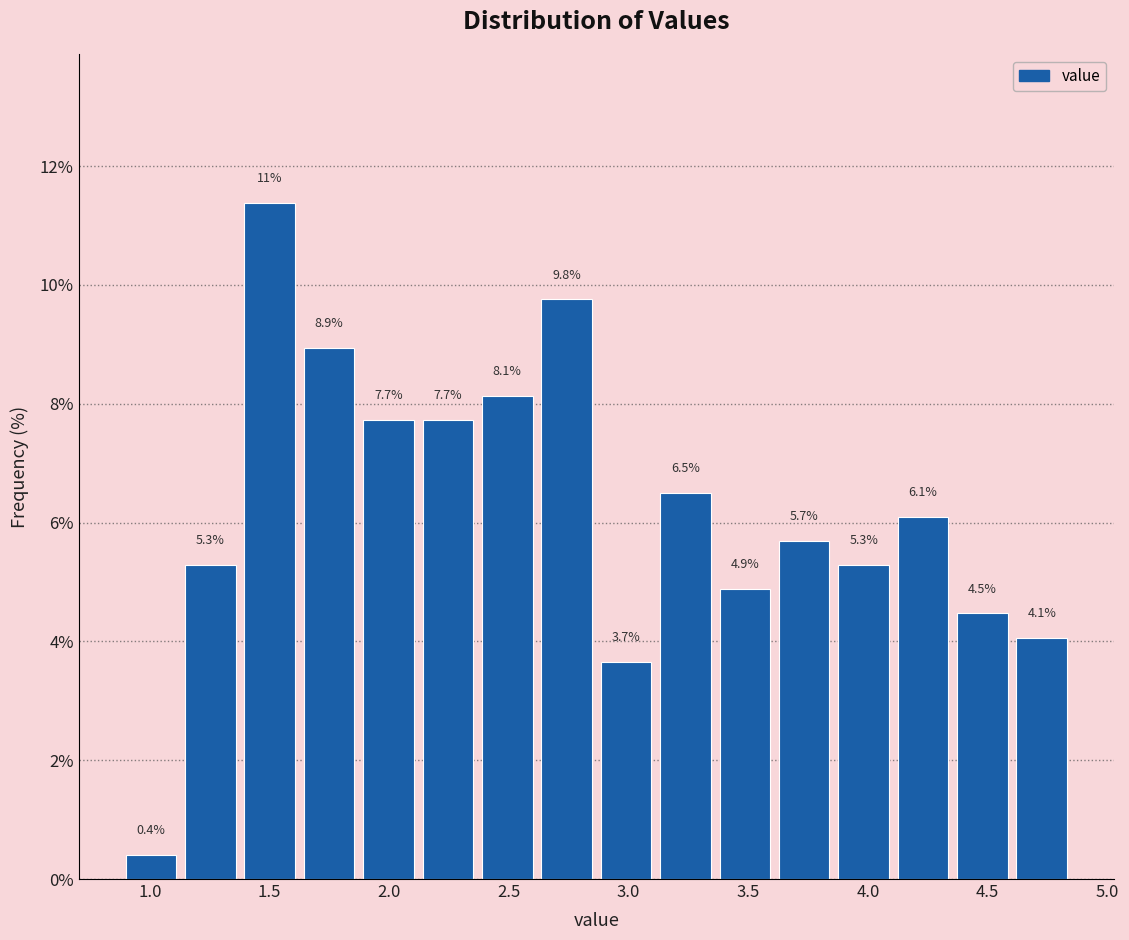

Which range on the x-axis has the tallest bar?

1.40 to 1.60